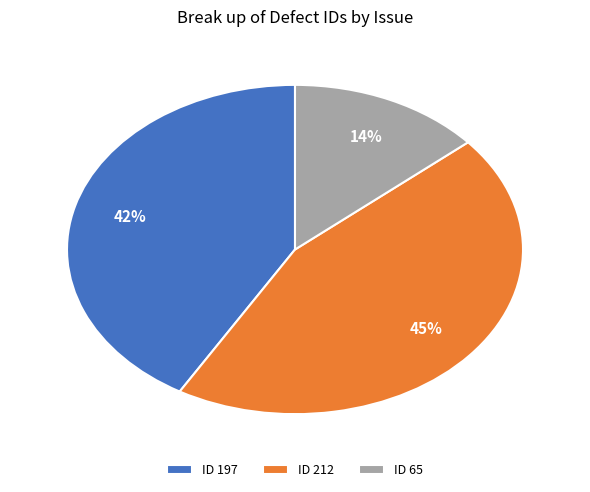

Approximately how many times larger is the value at ID 65 compared to ID 197?

0.3